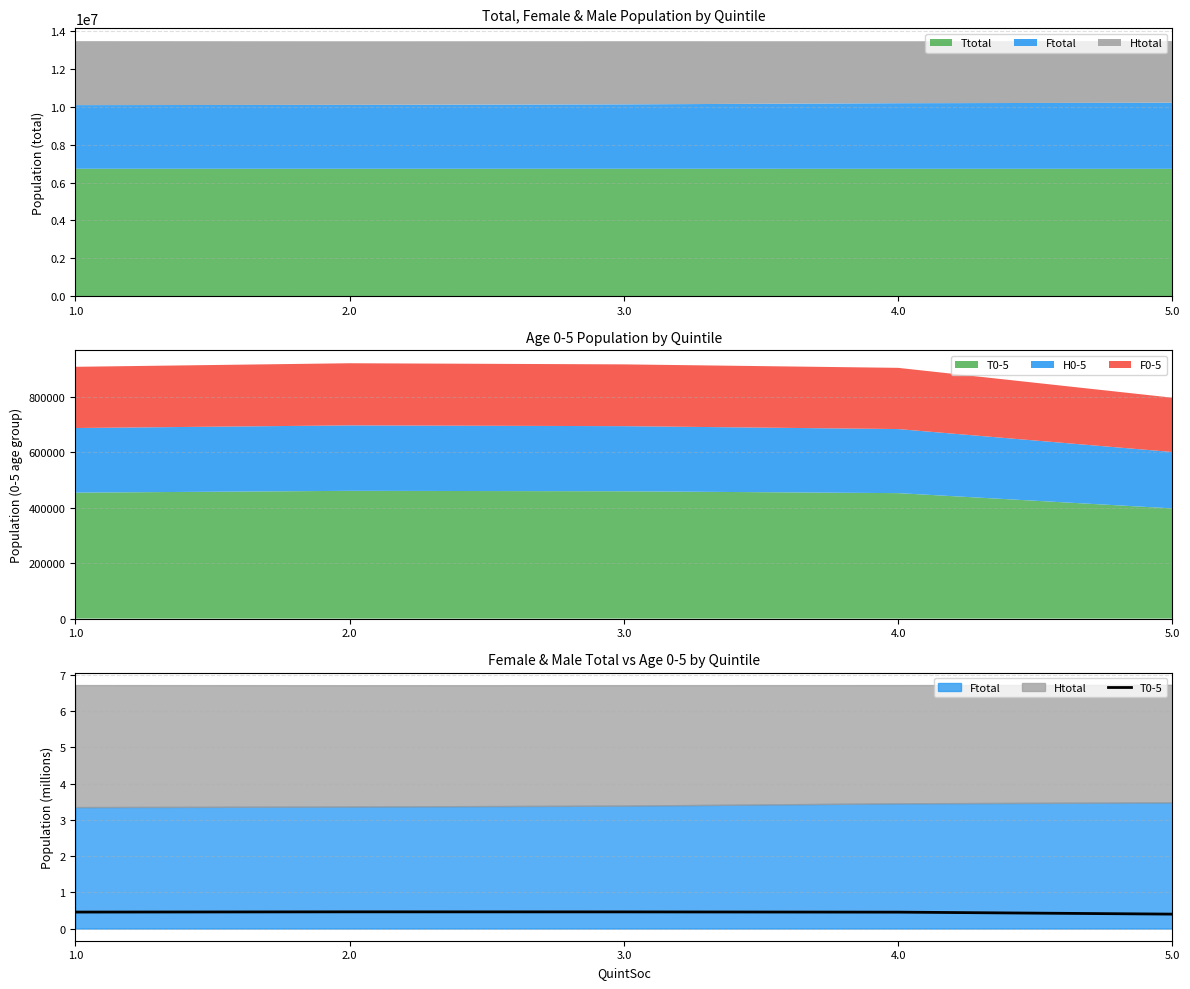

Which has a higher value, 1.0 or 3.0?

3.0